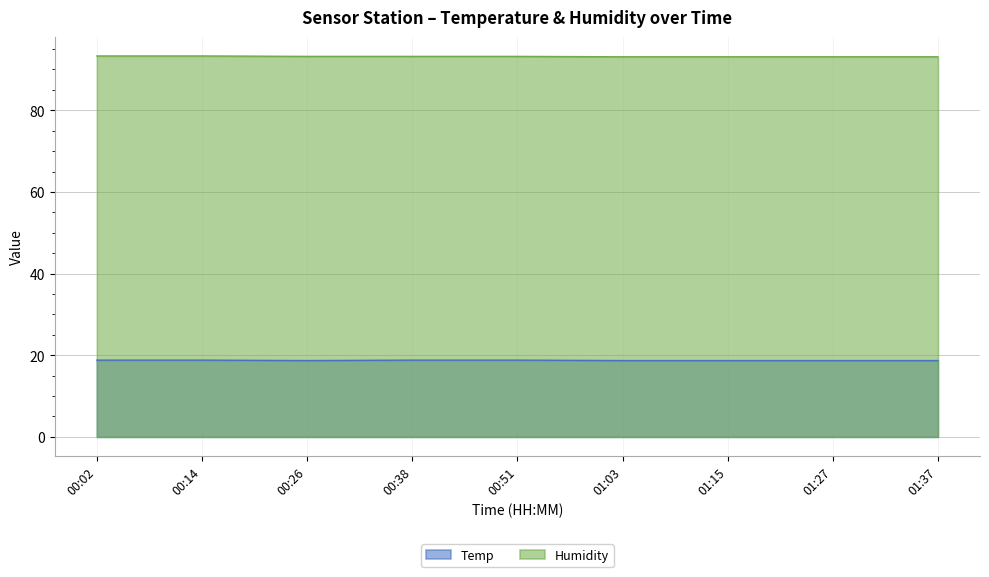

What is the average value of the Humidity series?

93.2